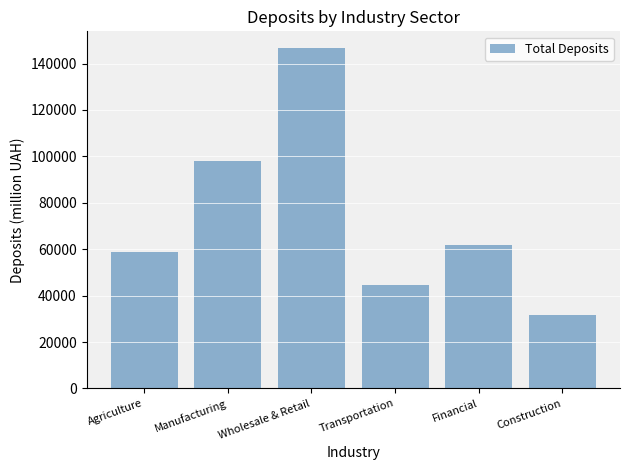

Are the bars horizontal?

No